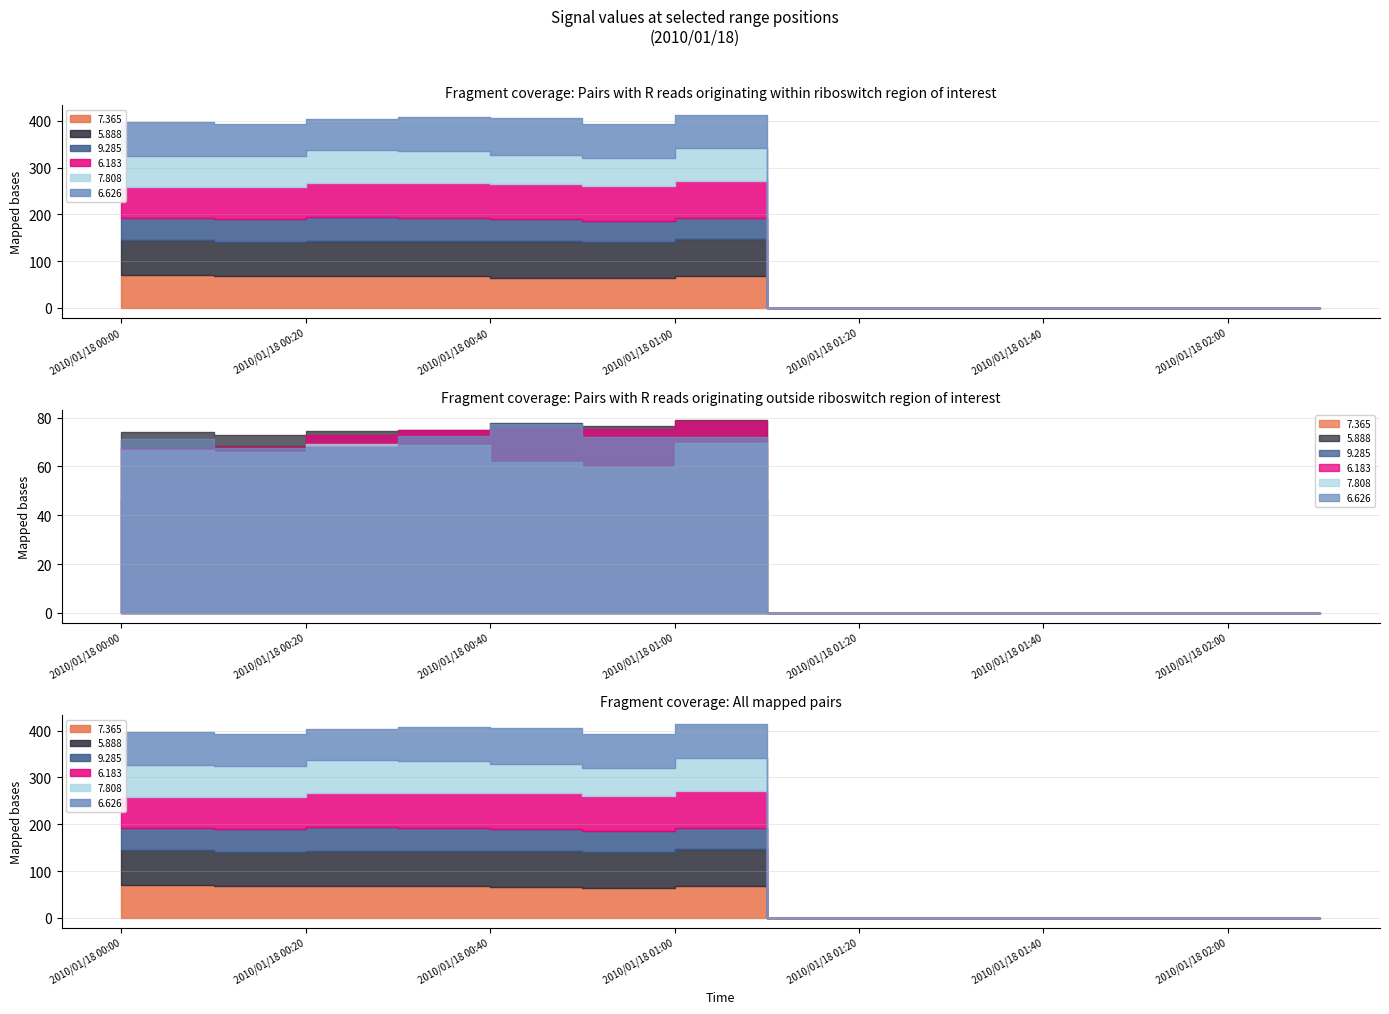

Which series has the largest total across all categories?

  5.888